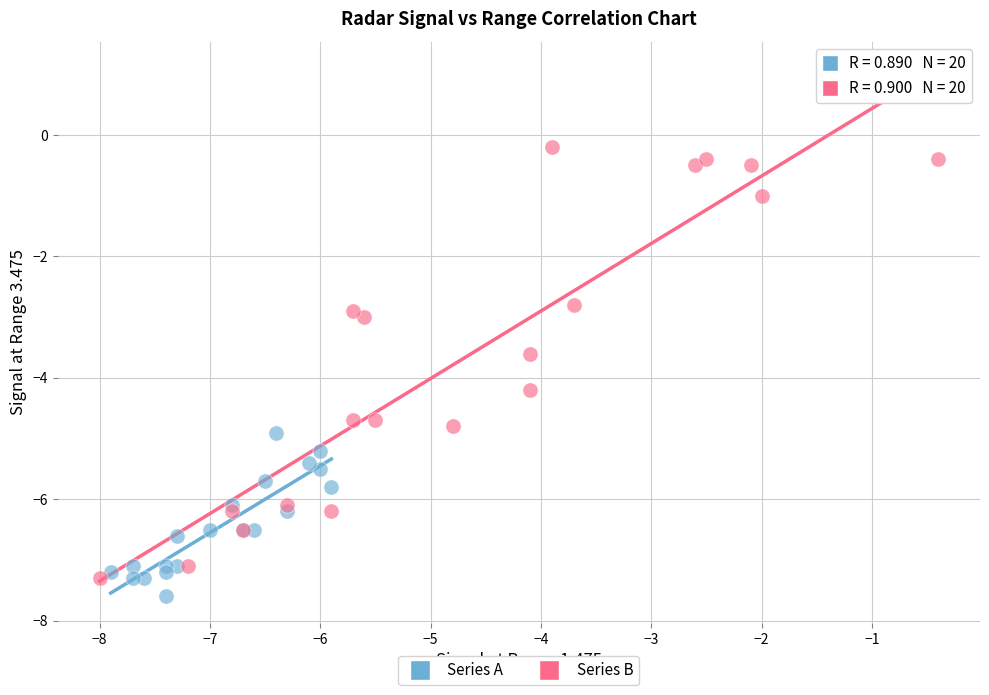

Which series has the widest spread of Y values?

Series B